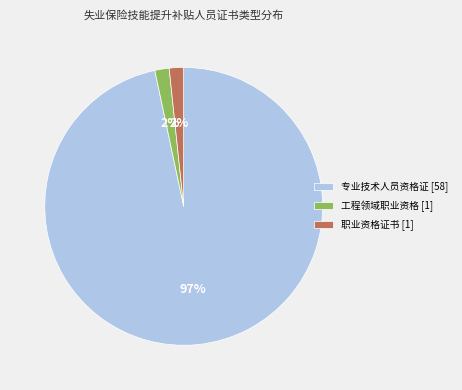

To the nearest percent, what is the average slice percentage?

33%